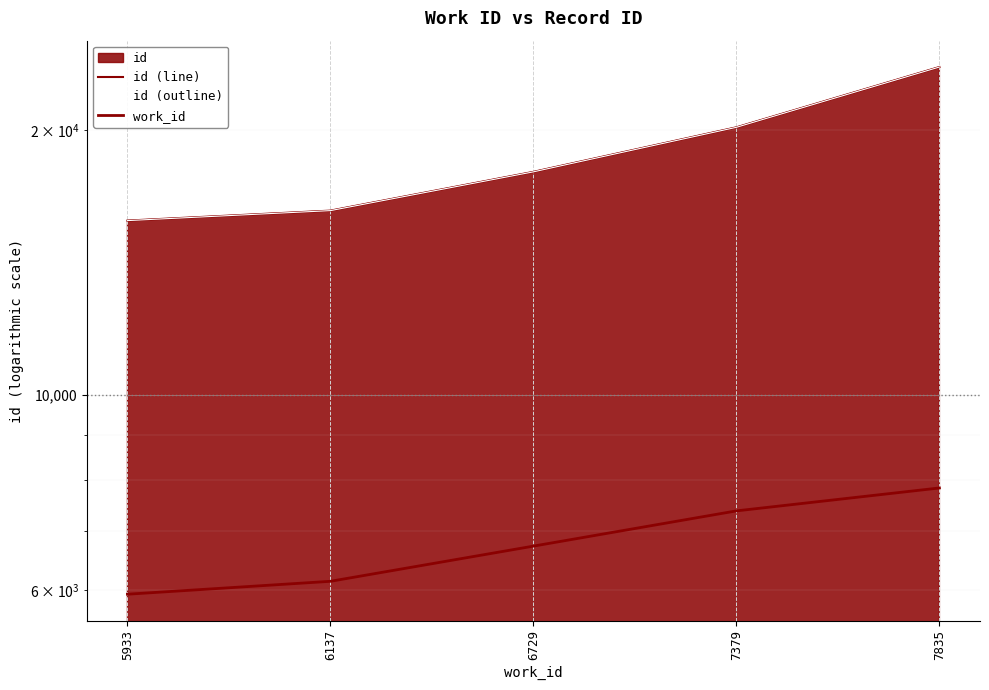

How many values in the work_id series exceed 6729?

2